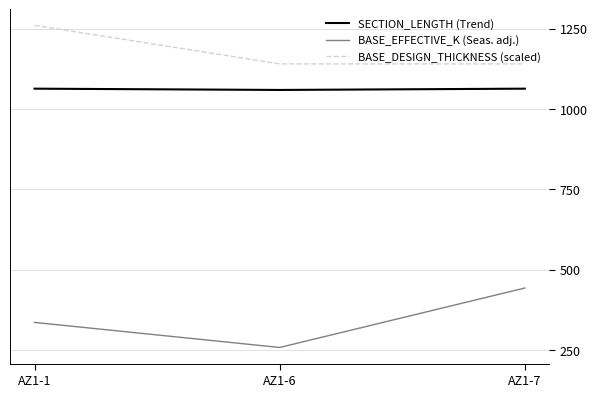

Rank the series by their maximum value, from lowest to highest.

BASE_EFFECTIVE_K (Seas. adj.), SECTION_LENGTH (Trend), BASE_DESIGN_THICKNESS (scaled)